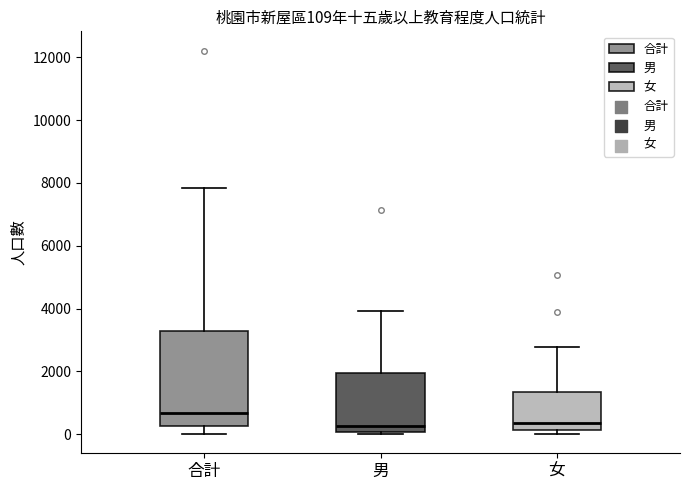

Comparing the boxes themselves (not the whiskers), which one is the tallest?

合計